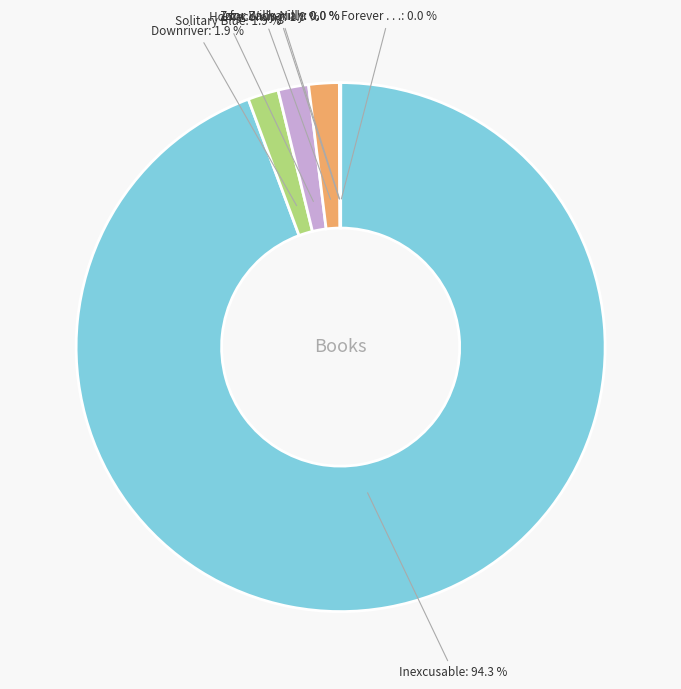

Which category has the biggest portion of the pie?

Inexcusable